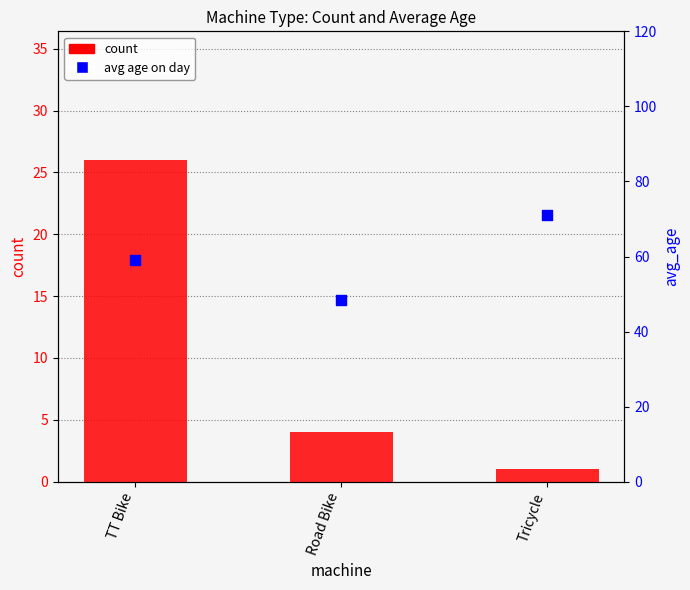

What is the total value across all series at Tricycle?

72.0